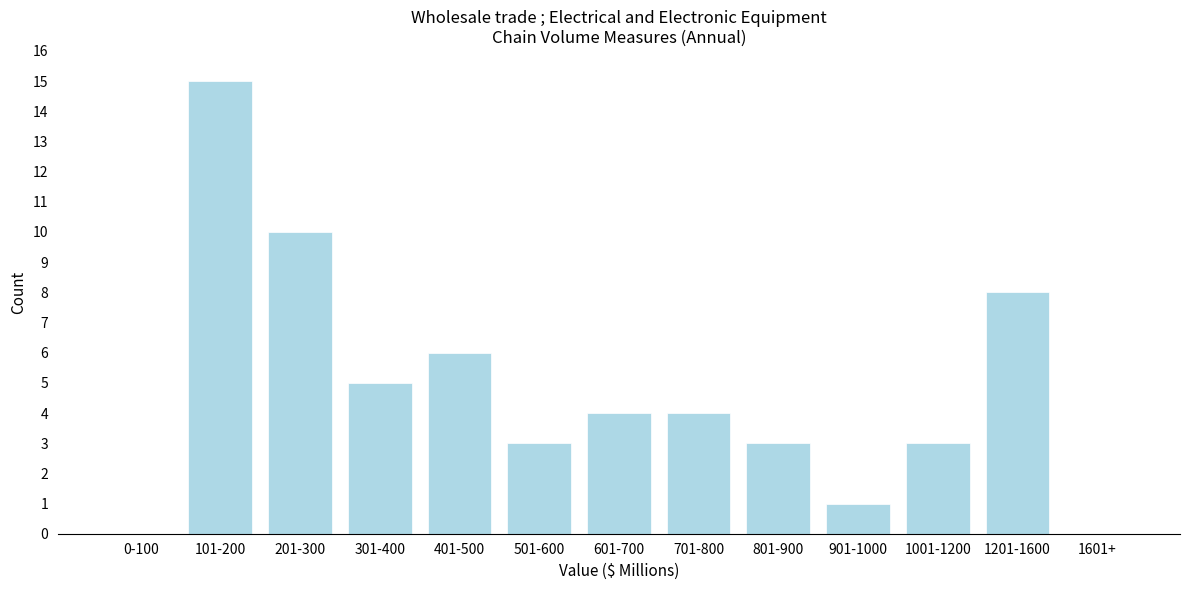

Reading right to left, transcribe all the data shown in this chart.

1601+=0	1201-1600=8	1001-1200=3	901-1000=1	801-900=3	701-800=4	601-700=4	501-600=3	401-500=6	301-400=5	201-300=10	101-200=15	0-100=0